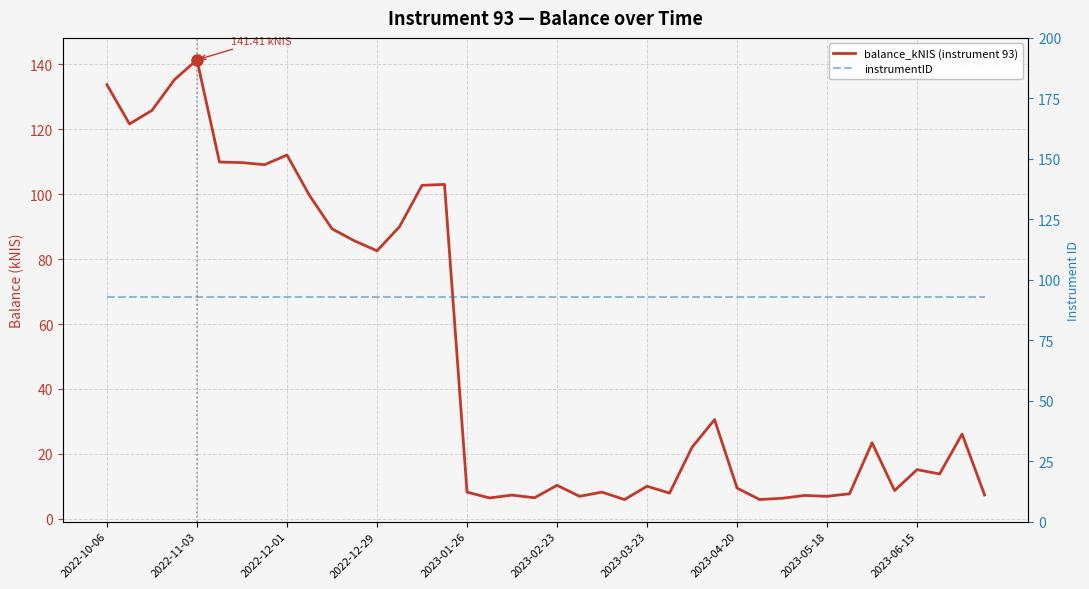

What is the average value of the balance_kNIS (instrument 93) series?

50.5